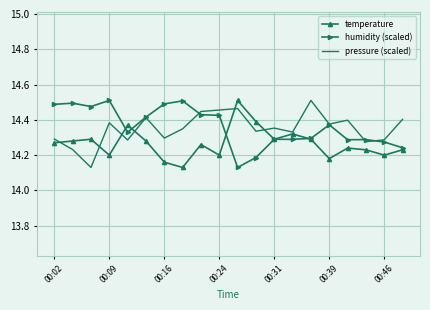

In pressure (scaled), how many points are higher than both neighbors (excluding endpoints)?

6